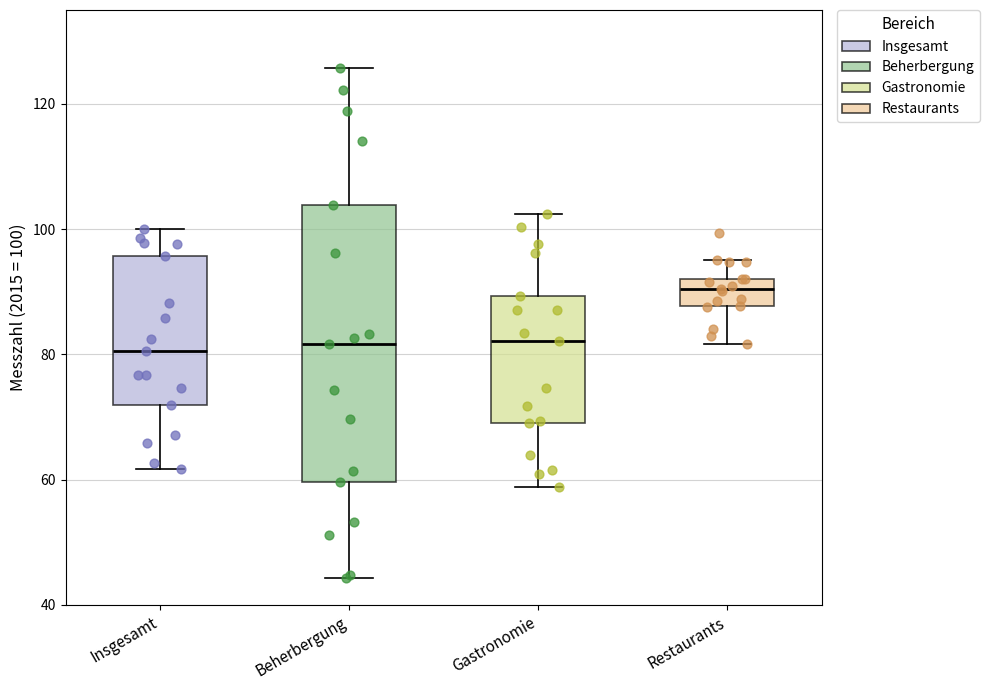

Which box has the highest median line?

Restaurants